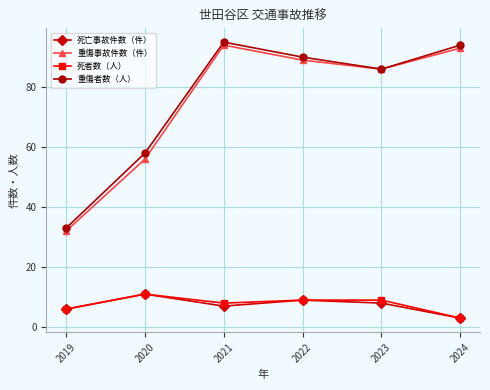

What are all the series names shown in the legend?

死亡事故件数（件）, 重傷事故件数（件）, 死者数（人）, 重傷者数（人）